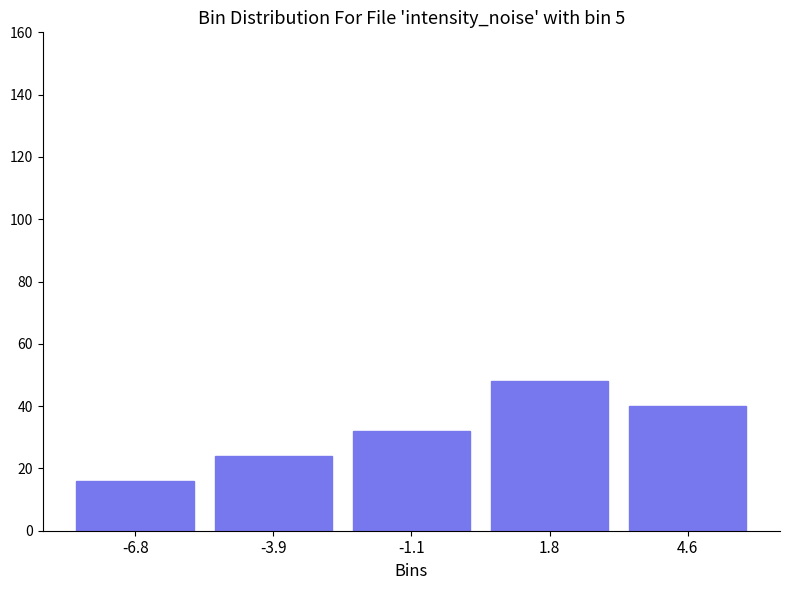

Reading left to right, list all the values displayed in this chart.

16	24	32	48	40